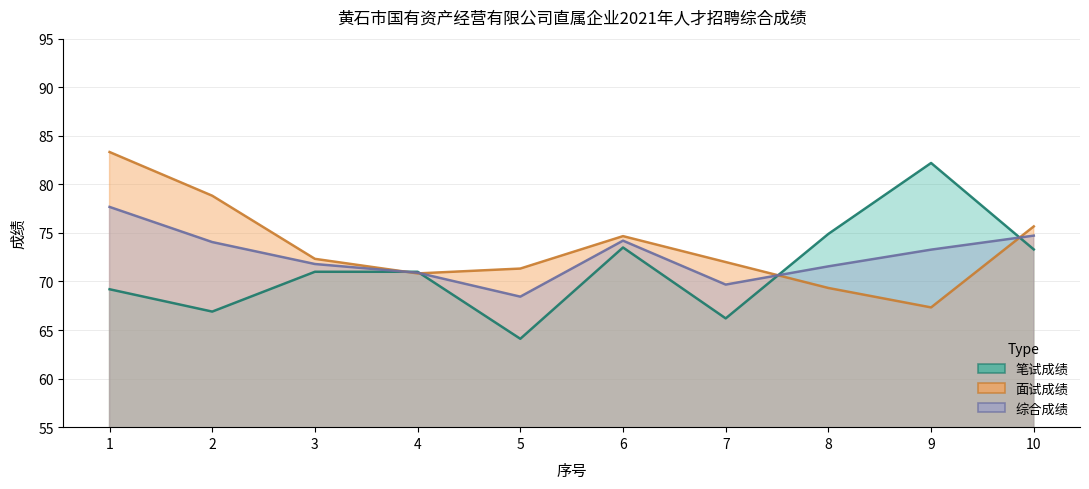

At which category is the sum across all series the highest?

1